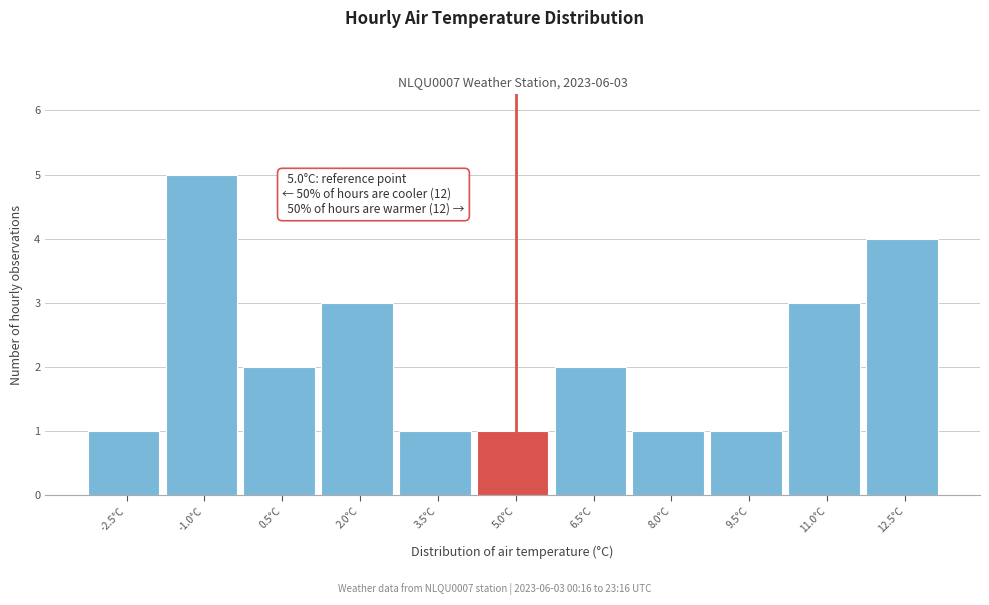

Reading right to left, list all the values displayed in this chart.

12.5°C=4	11.0°C=3	9.5°C=1	8.0°C=1	6.5°C=2	5.0°C=1	3.5°C=1	2.0°C=3	0.5°C=2	-1.0°C=5	-2.5°C=1